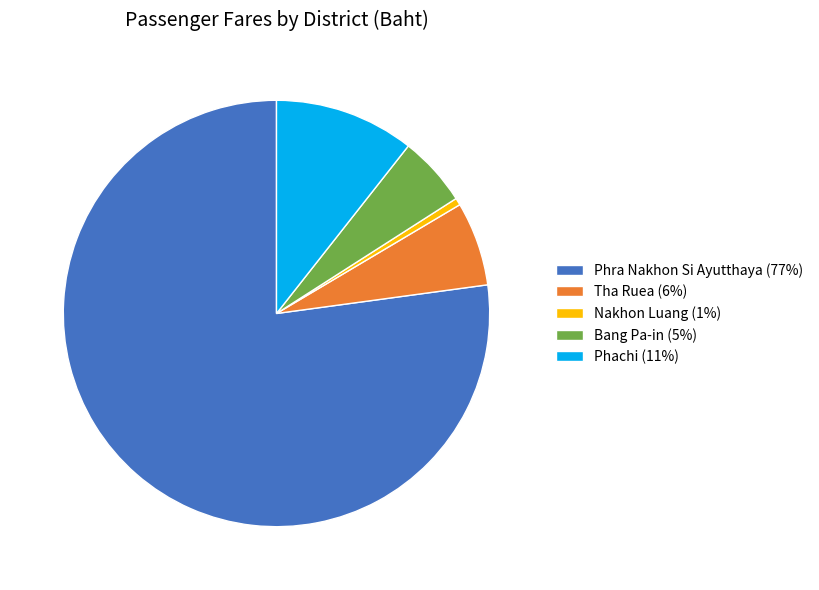

Is it true that Phra Nakhon Si Ayutthaya (77%) is 83% of the pie?

False